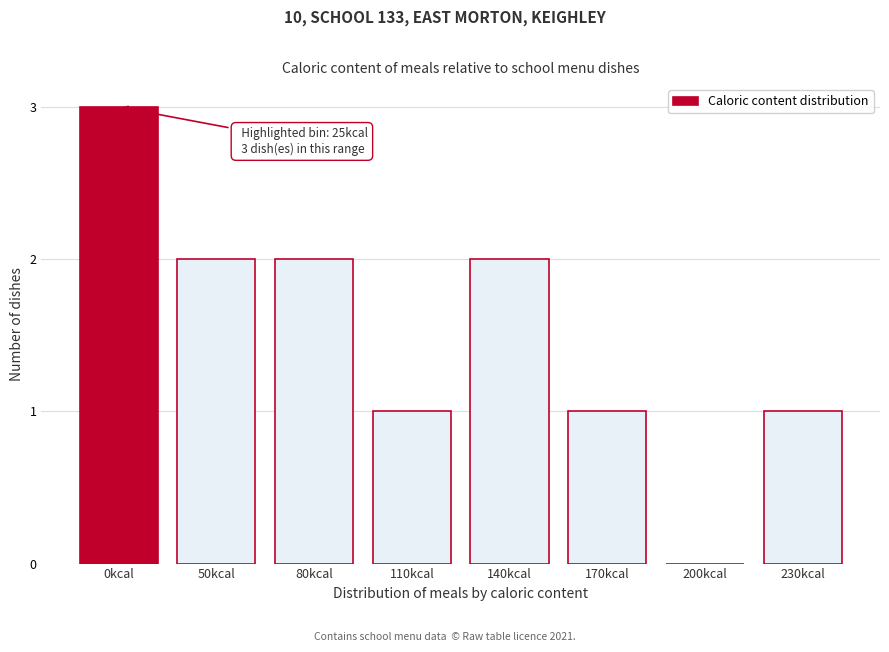

Reading left to right, what are all the values shown in this chart?

0kcal=3	50kcal=2	80kcal=2	110kcal=1	140kcal=2	170kcal=1	200kcal=0	230kcal=1